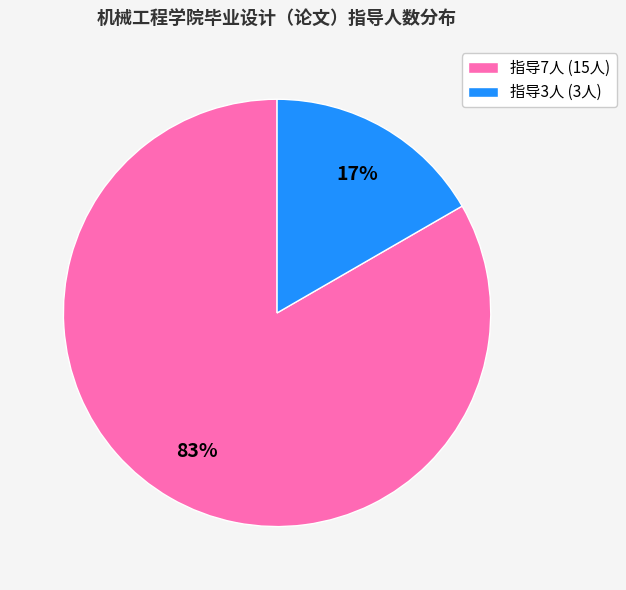

Between 指导3人 (3人) and 指导7人 (15人), which is larger?

指导7人 (15人)